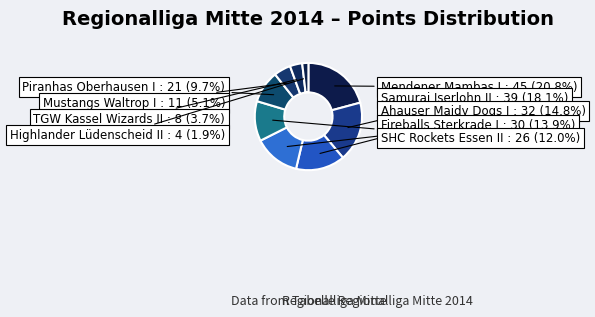

How many slices are in this pie chart?

9